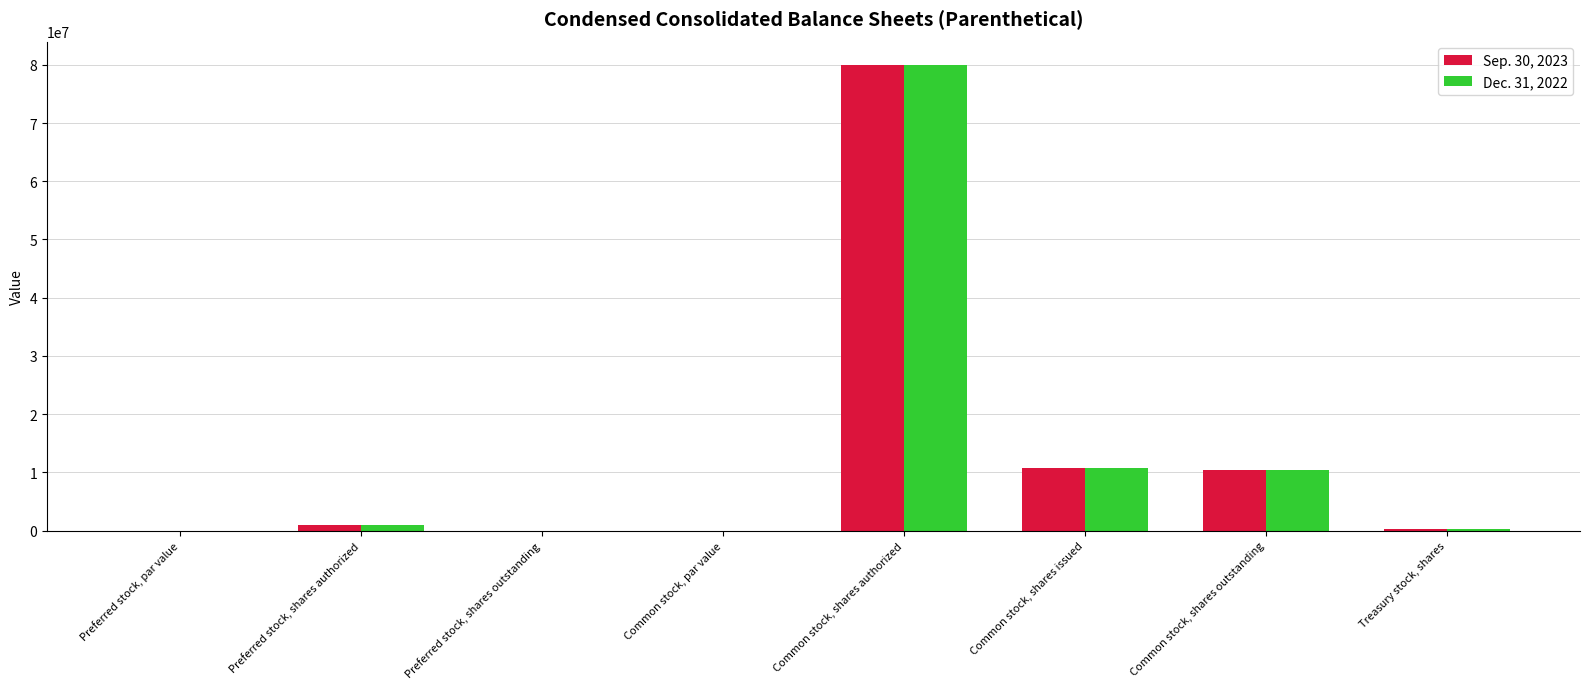

Read the Dec. 31, 2022 value at Common stock, shares issued.

10717754.0